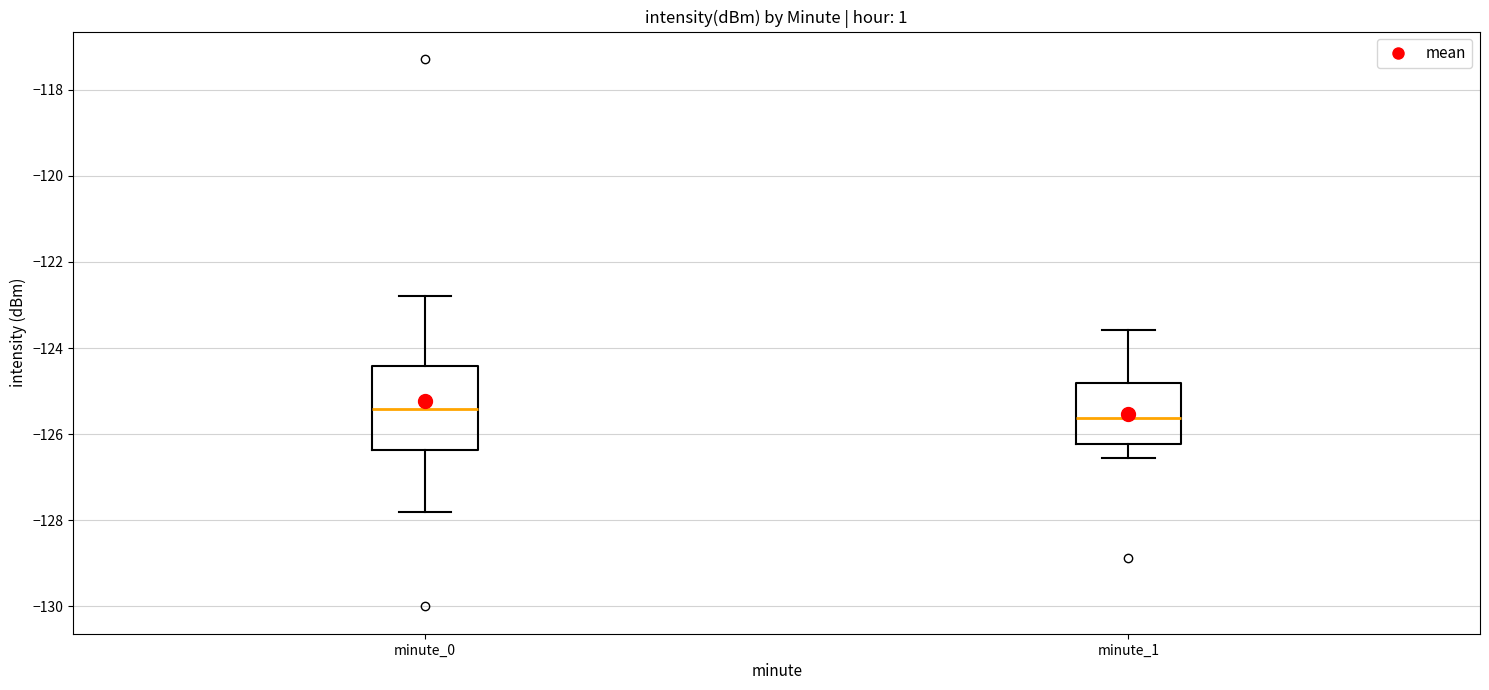

Where does the upper whisker of the box for minute_0 end on the y-axis? The values are not printed on the chart, so give them approximately, as read against the axis.

-122.8